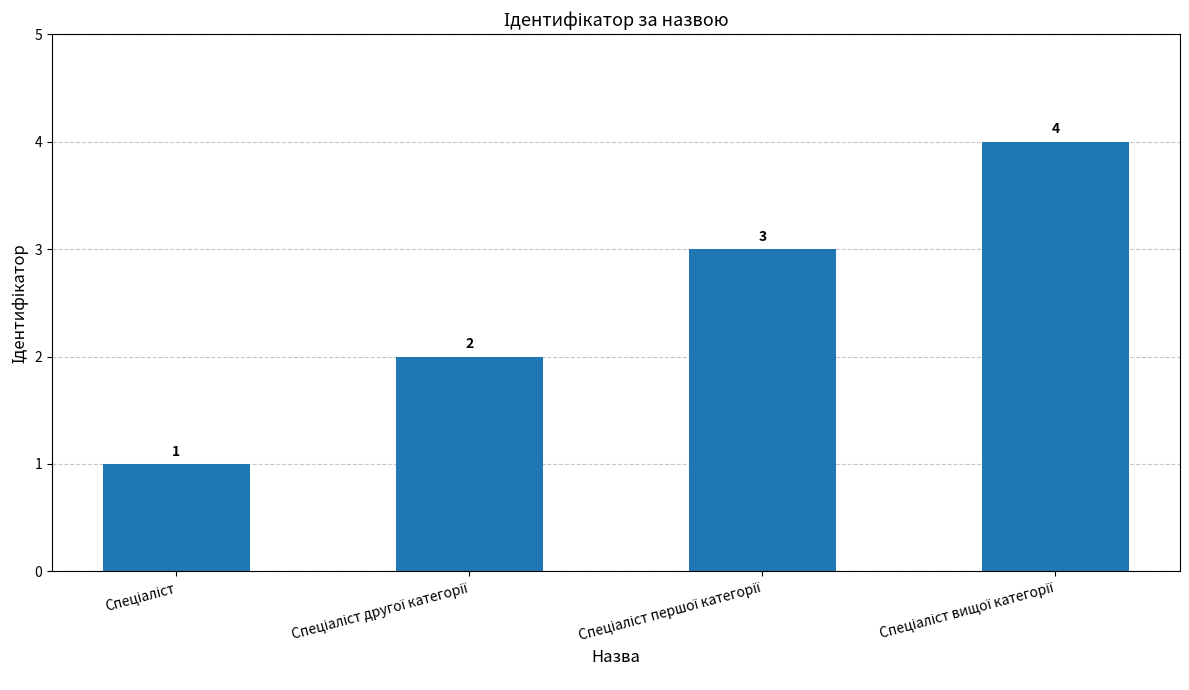

What is the greatest value displayed?

4